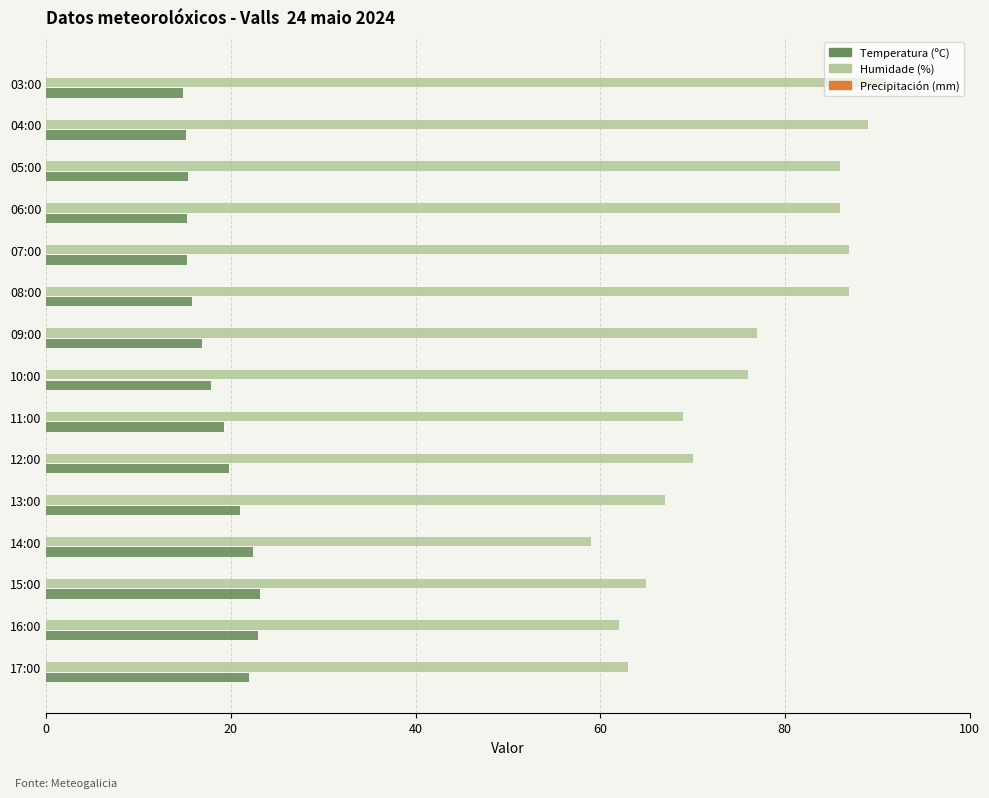

The Humidade (%) series shows 23.2 at 11:00. True or false?

False